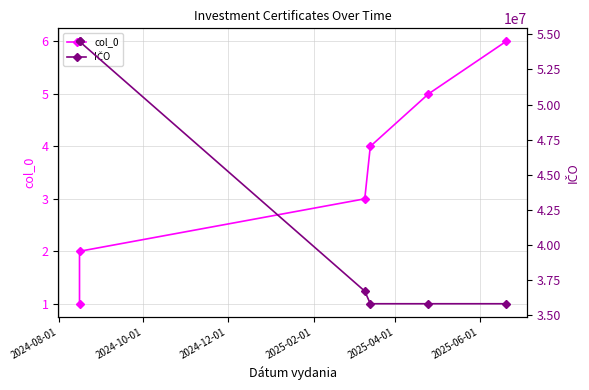

What is the minimum value for col_0?

1